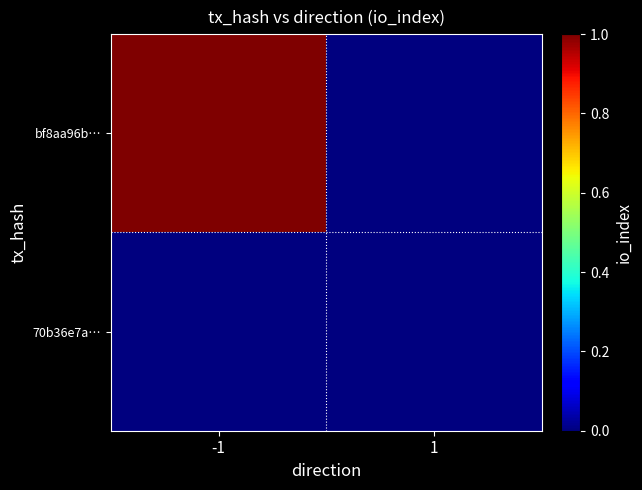

Rank the series by their average value, from lowest to highest.

70b36e7a…, bf8aa96b…